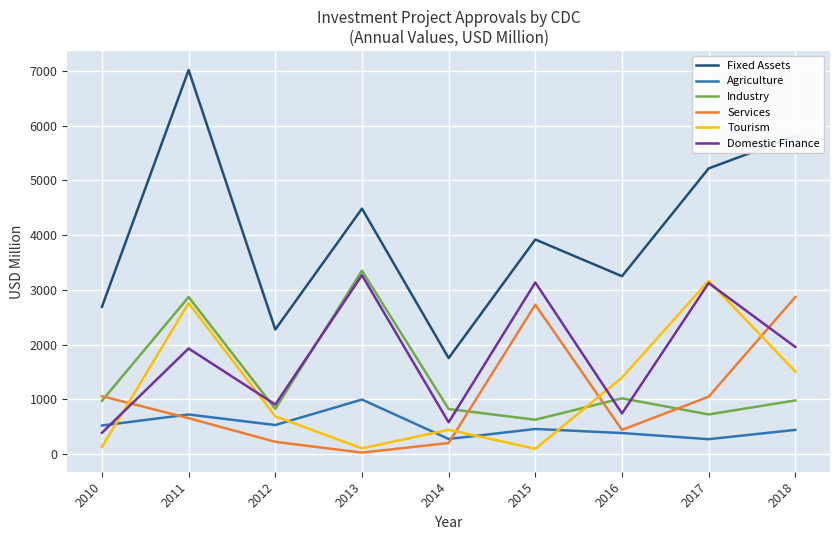

What is the sum of the Agriculture values at 2017 and 2015?

735.5